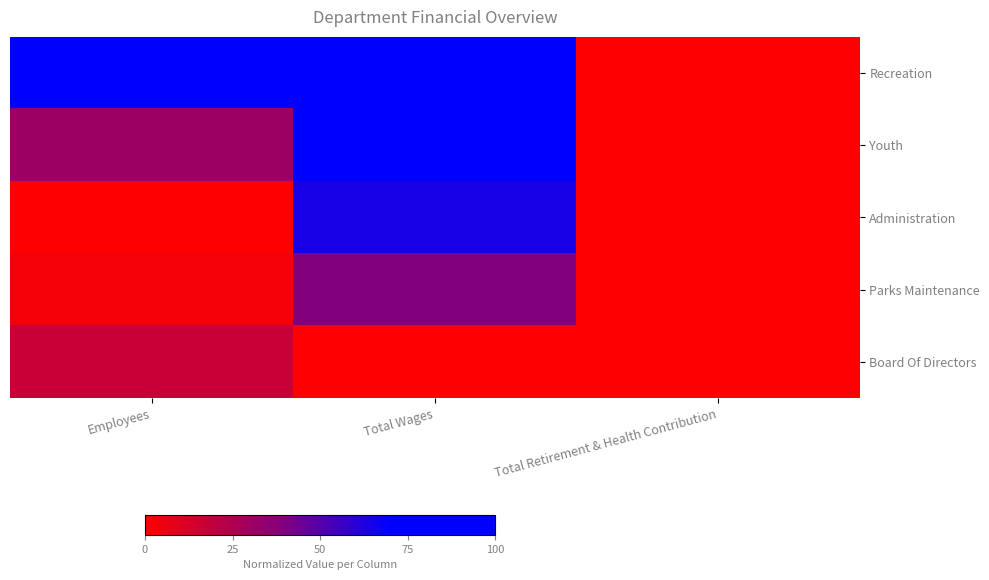

At which category is the sum across all series the highest?

Total Wages